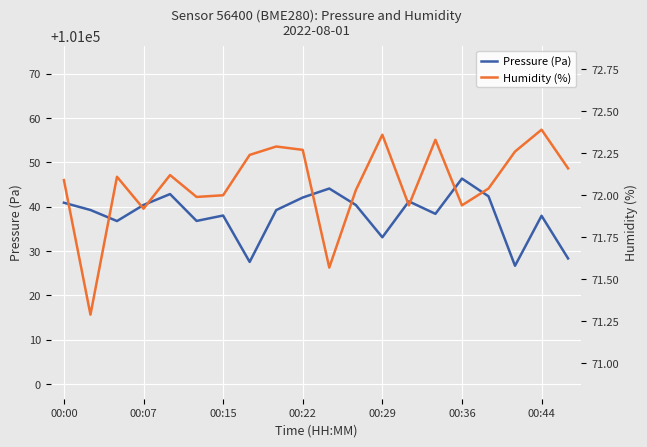

What is the value of the Humidity (%) point at the 12th from the left?

72.0